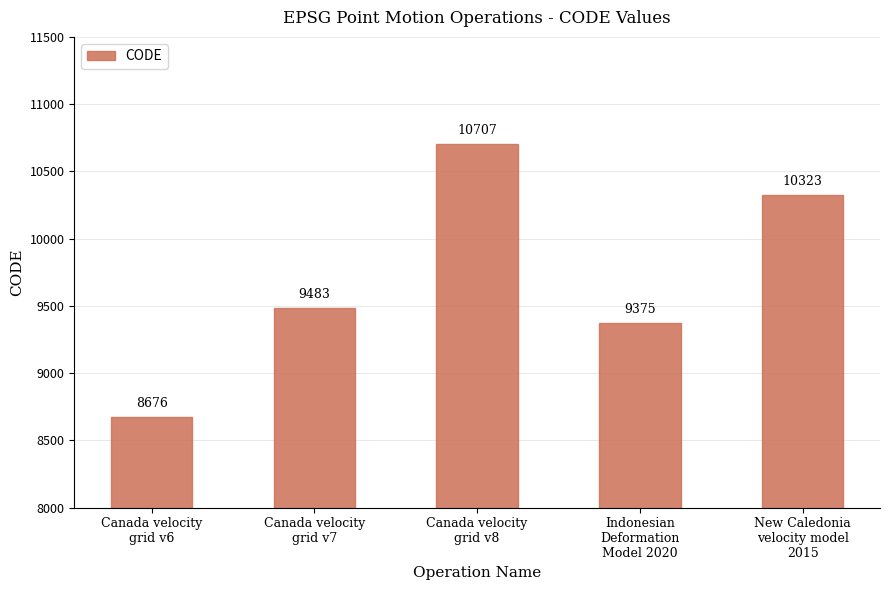

Is it true that the value at Canada velocity
grid v7 is 16720?

False